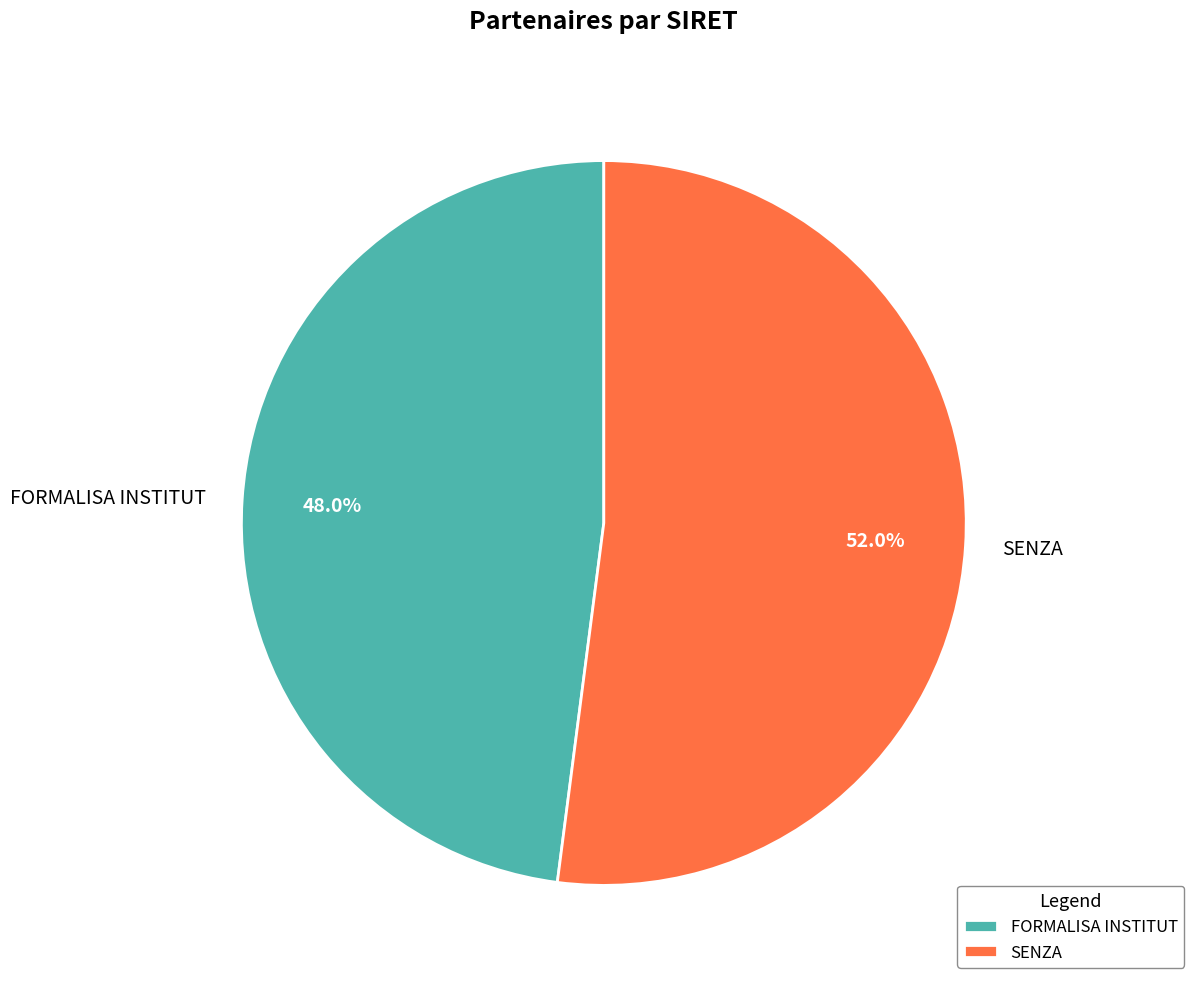

Combined, do FORMALISA INSTITUT and SENZA account for over 50%?

Yes